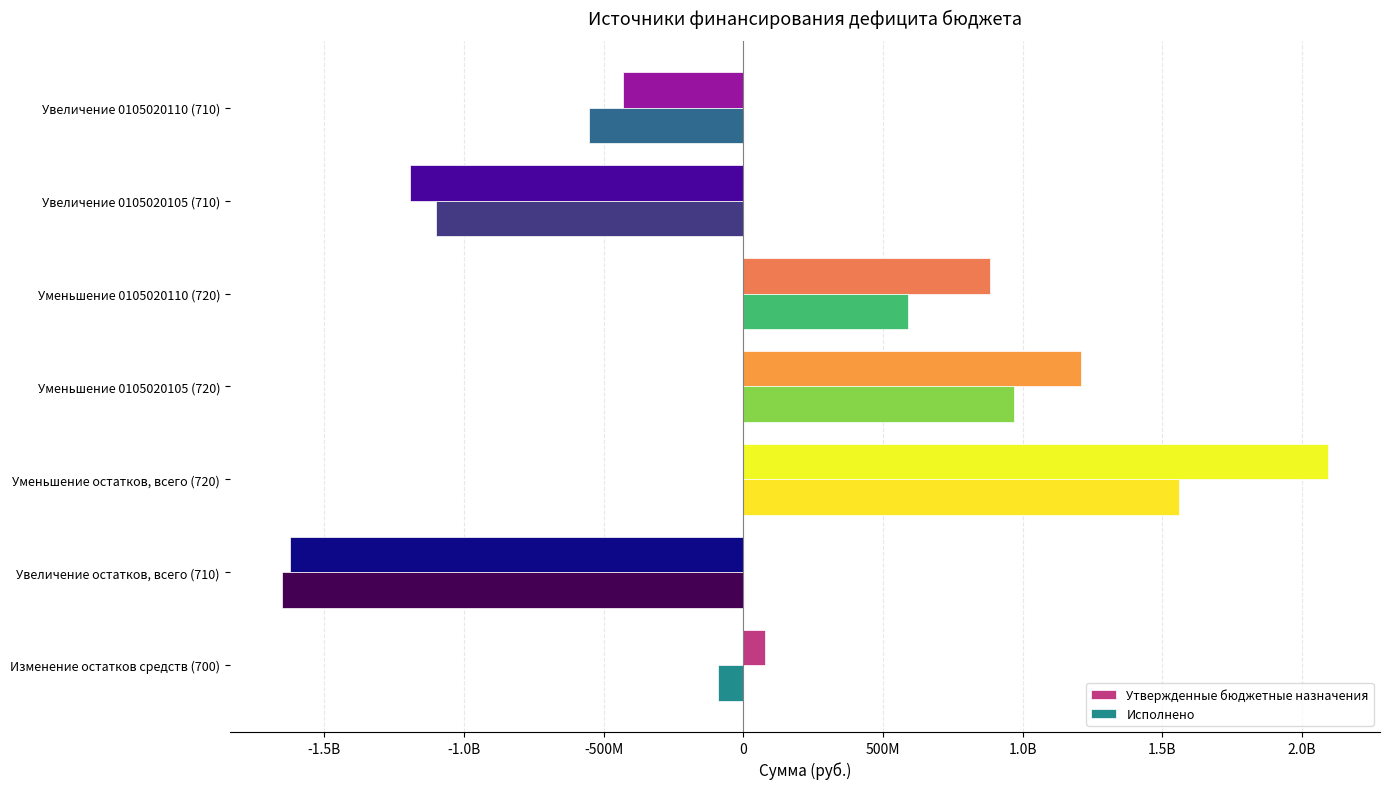

What are all the series names shown in the legend?

Утвержденные бюджетные назначения, Исполнено